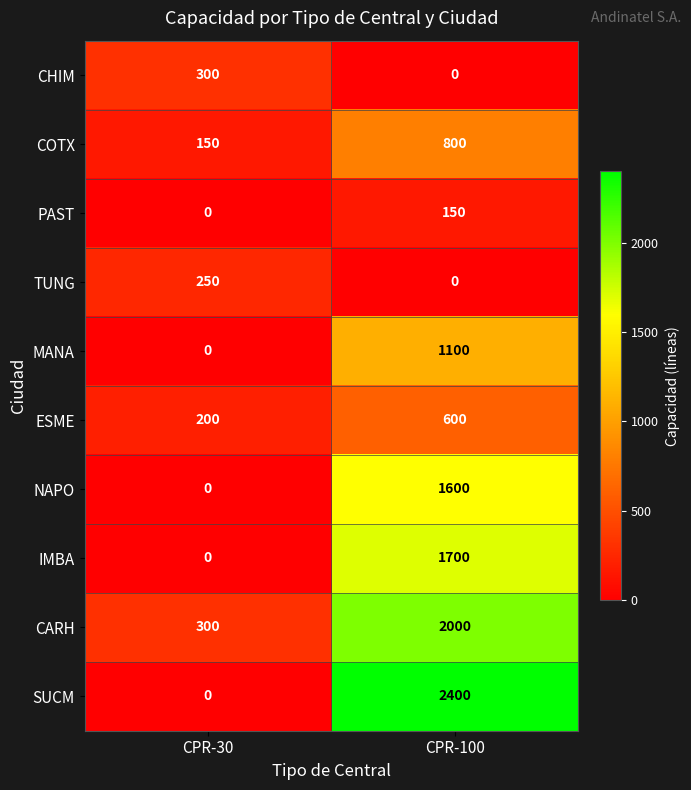

The value of IMBA at CPR-30 is 0. True or false?

True